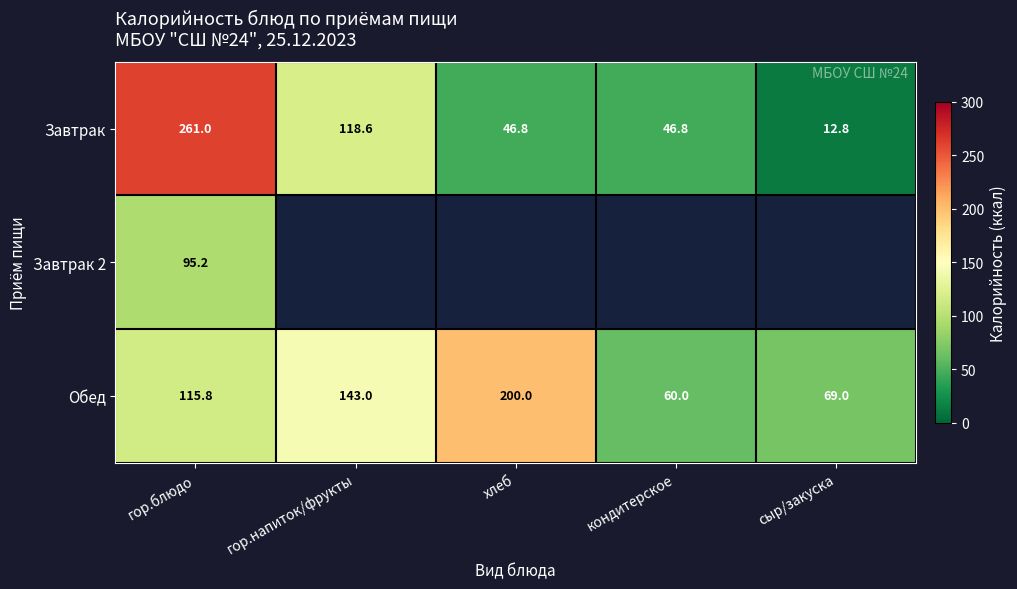

How many data points in Завтрак are less than 46?

1